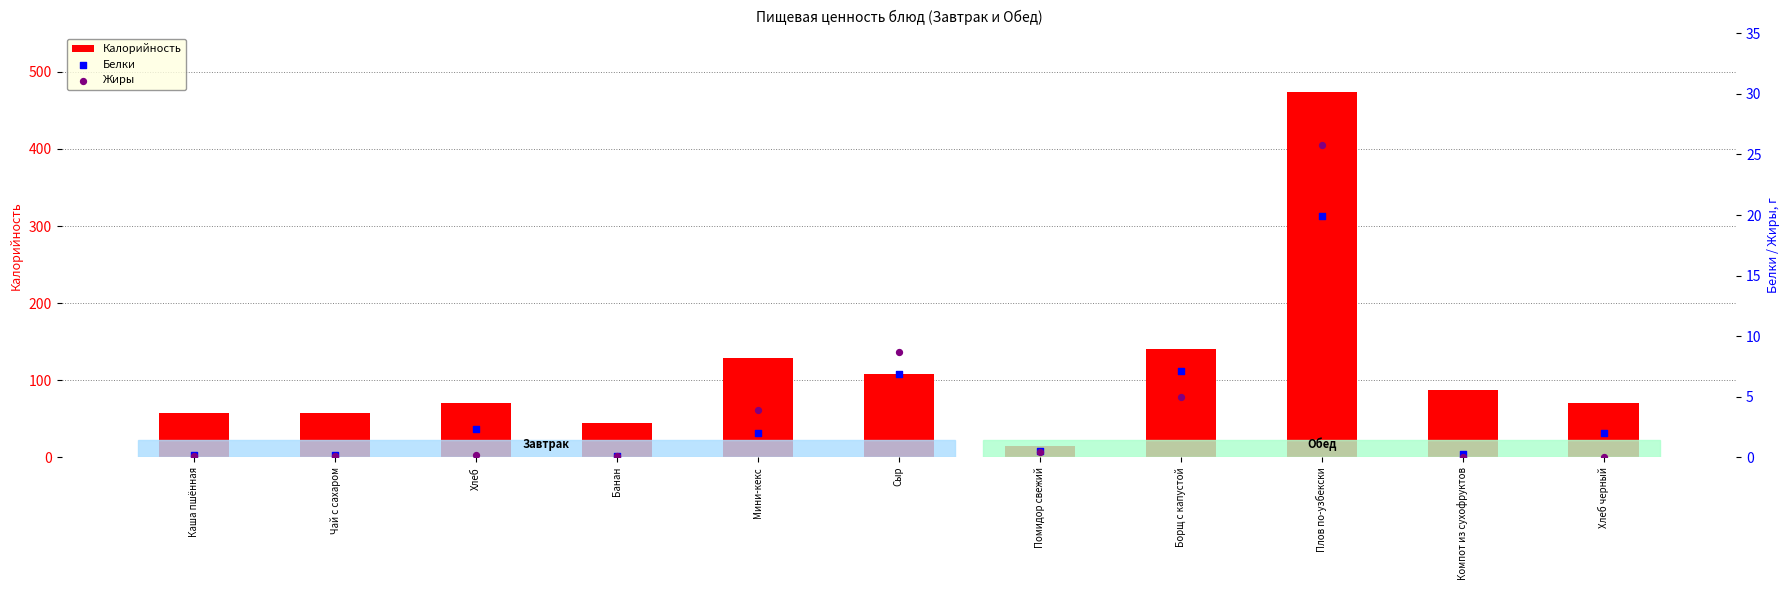

What are all the series names shown in the legend?

Калорийность, Белки, Жиры